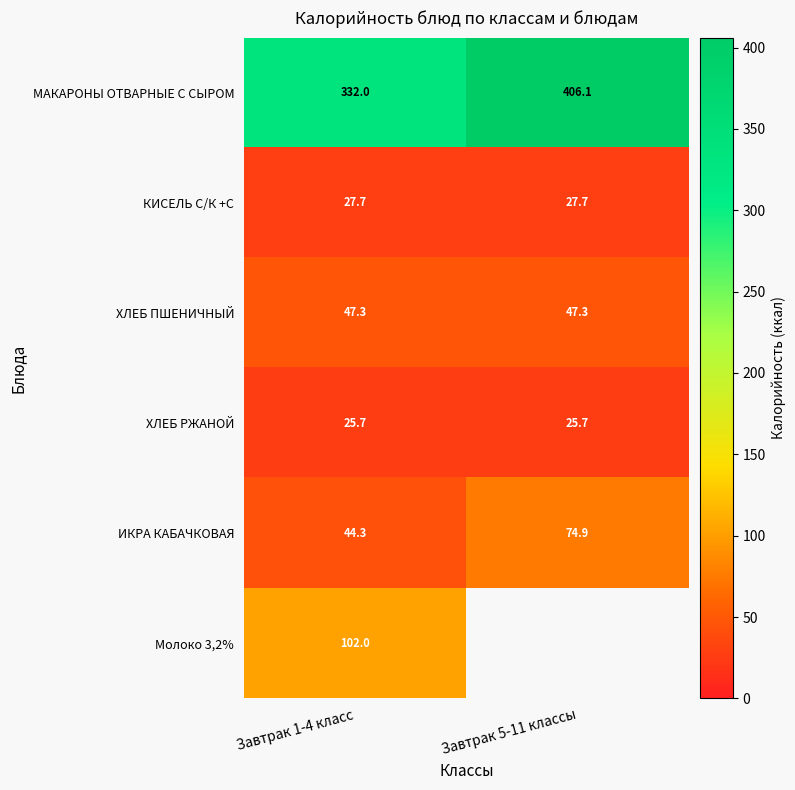

What is the greatest value displayed?

406.1